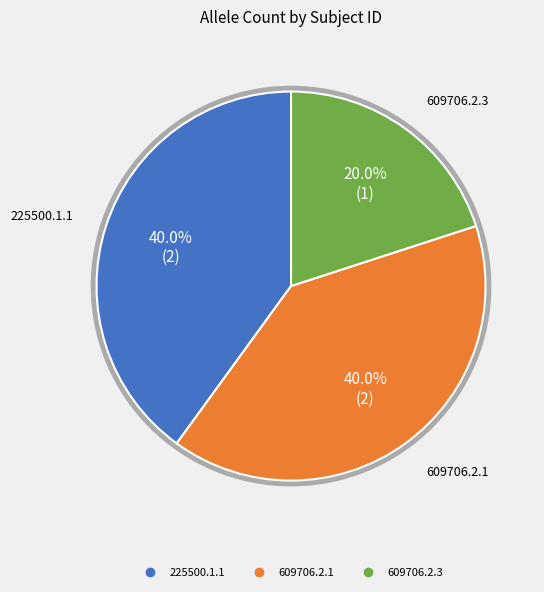

Count the number of slices in the pie.

3